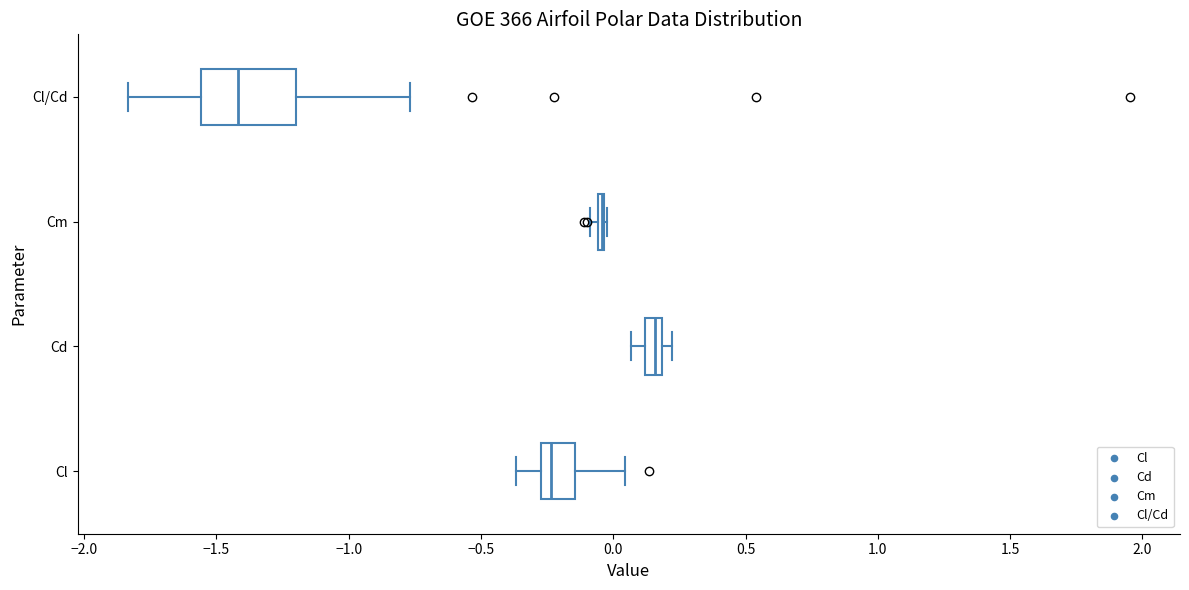

Comparing the boxes themselves (not the whiskers), which one is the widest?

Cl/Cd